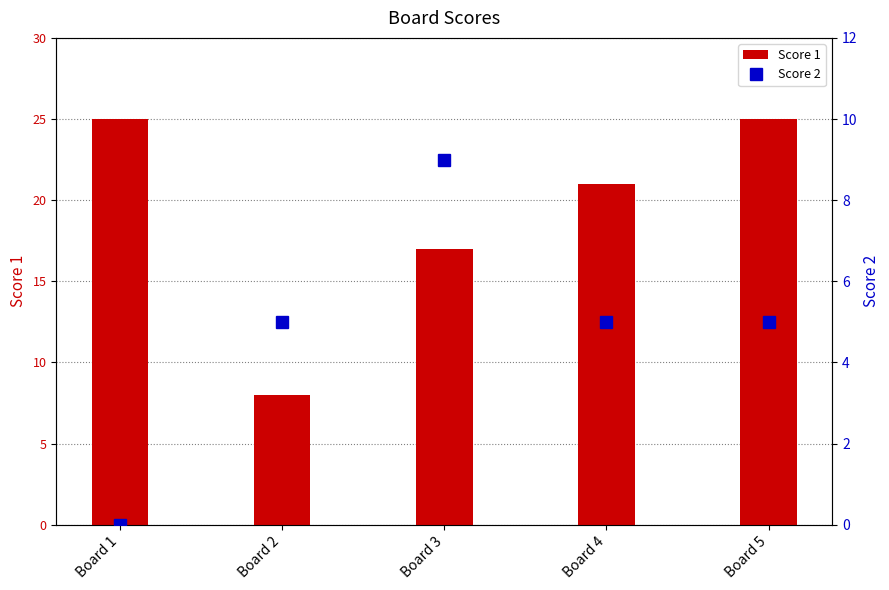

Which series has the largest range (max minus min)?

Score 1